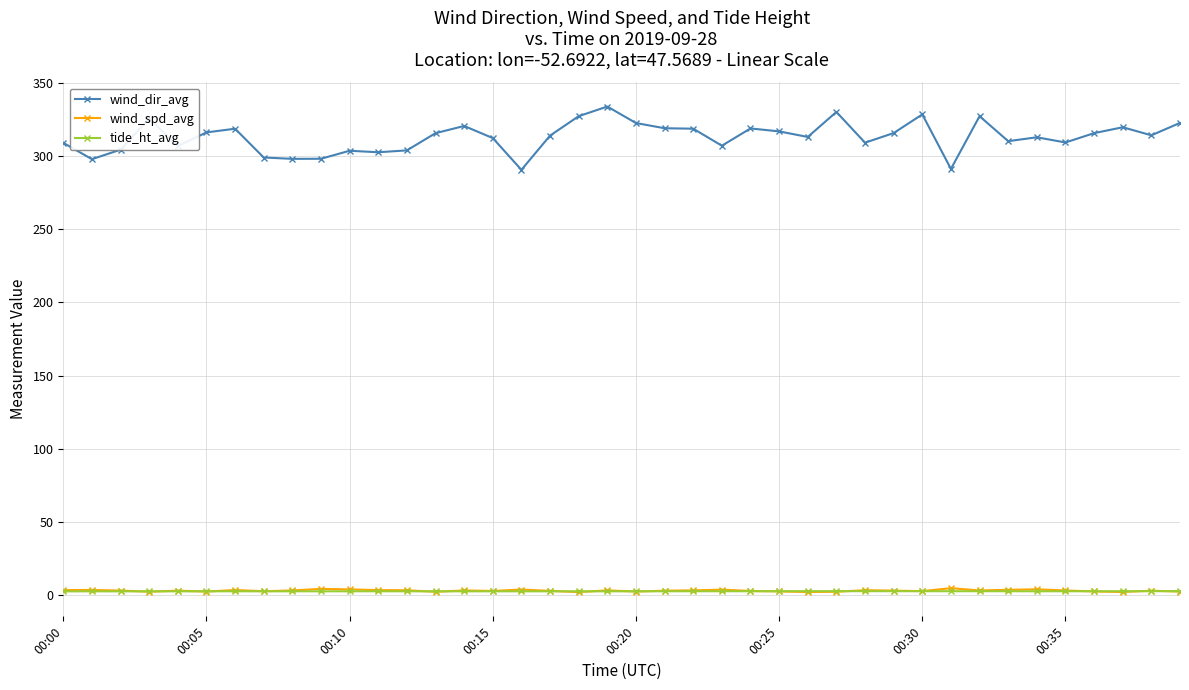

Which series has the widest spread of values?

wind_dir_avg